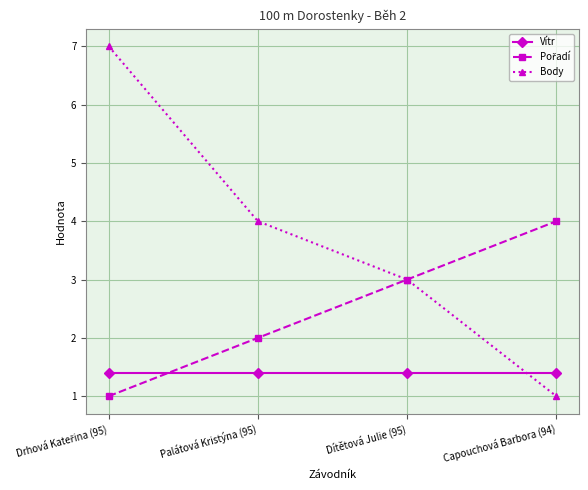

Which series ends up on top after the final intersection of Body and Vítr?

Vítr